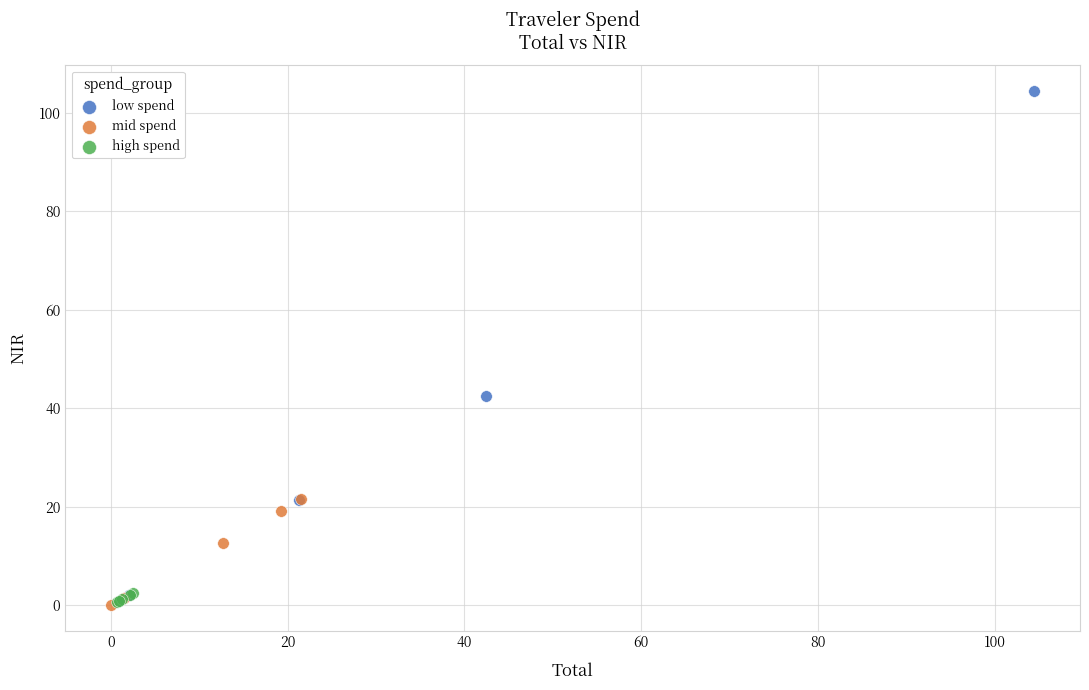

Which series reaches the maximum Y coordinate?

low spend